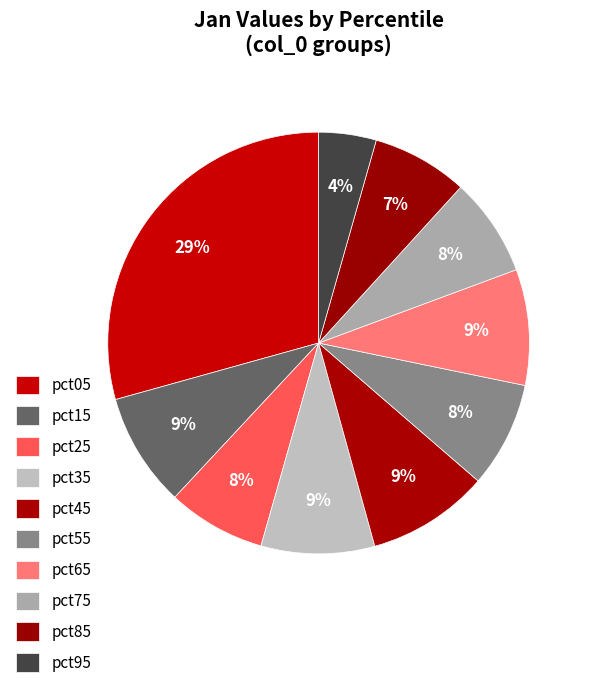

The pct05 slice represents 29% of the pie. True or false?

True